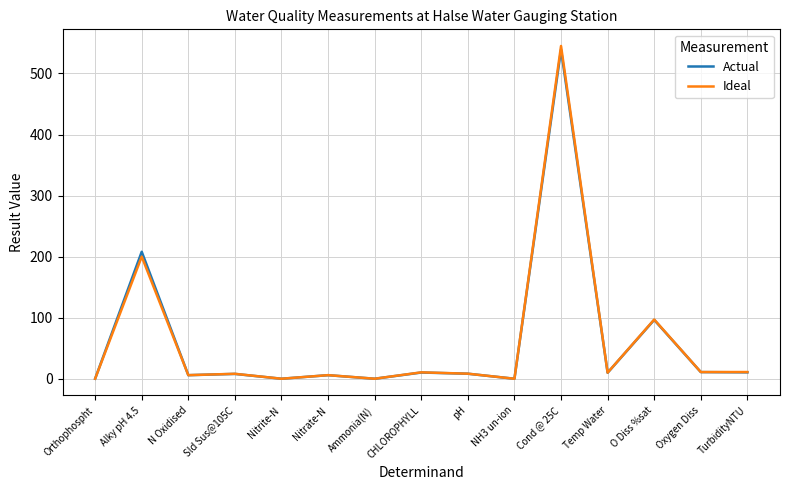

Is this an area chart (filled region under the line)?

No